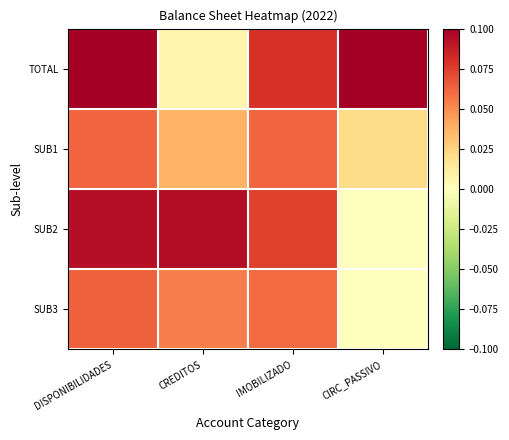

Which series has the largest range (max minus min)?

TOTAL